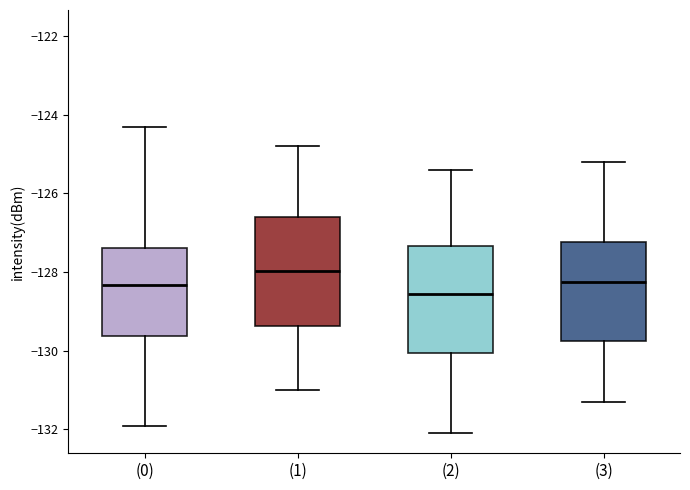

Where is the lower edge of the box for (0) on the y-axis? The values are not printed on the chart, so give them approximately, as read against the axis.

-129.6